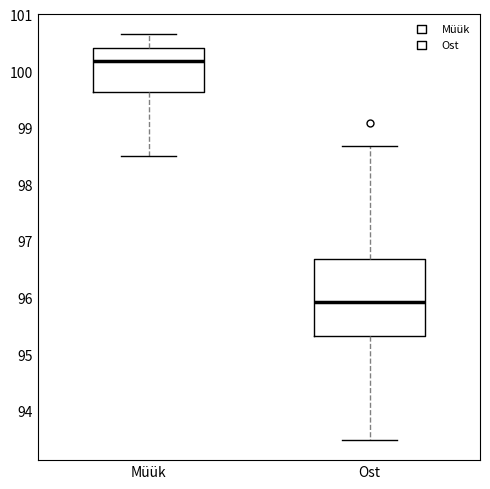

Reading left to right, transcribe this box plot: for each box, give where its median line is, the range the box spans, and where its two whiskers end, as read against the y-axis. The values are not printed on the chart, so give them approximately, as read against the axis.

Müük: median 100.2, box 99.6 to 100.4, whiskers 98.5 to 100.7
Ost: median 95.9, box 95.3 to 96.7, whiskers 93.5 to 98.7